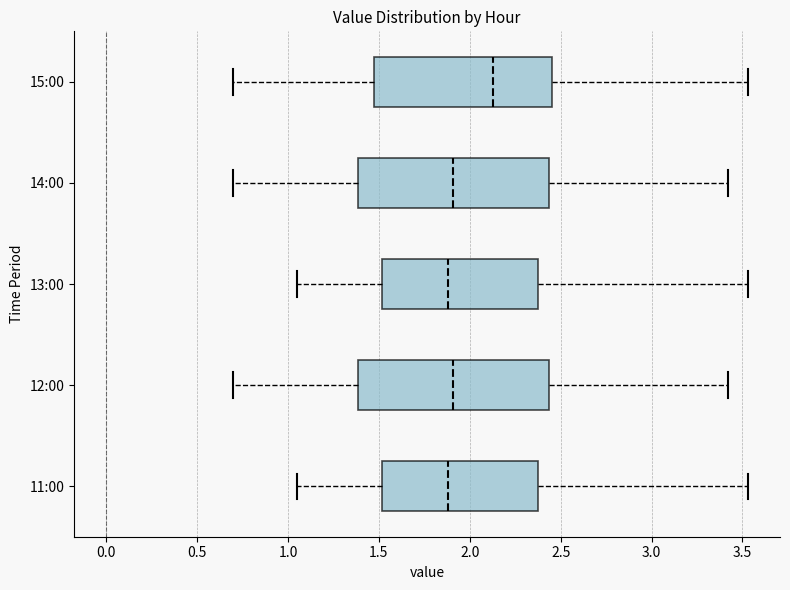

Reading bottom to top, read every box against the x-axis: the position of its median line, the range the box covers, and the ends of its whiskers. The values are not printed on the chart, so give them approximately, as read against the axis.

11:00: median 1.90, box 1.50 to 2.35, whiskers 1.05 to 3.55
12:00: median 1.90, box 1.40 to 2.45, whiskers 0.70 to 3.40
13:00: median 1.90, box 1.50 to 2.35, whiskers 1.05 to 3.55
14:00: median 1.90, box 1.40 to 2.45, whiskers 0.70 to 3.40
15:00: median 2.15, box 1.50 to 2.45, whiskers 0.70 to 3.55